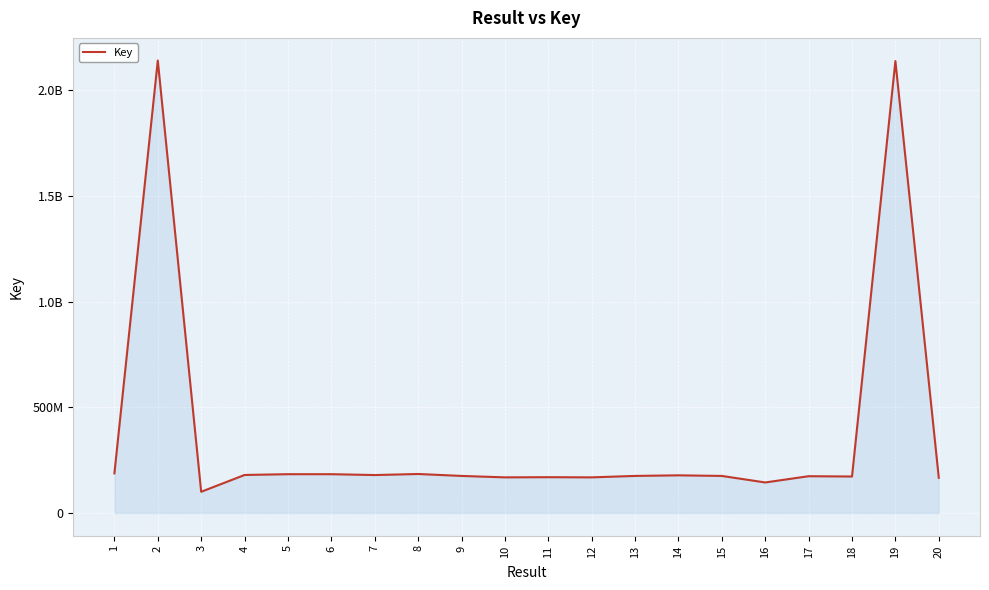

What is the sum of the values at 19 and 20?

2304832826